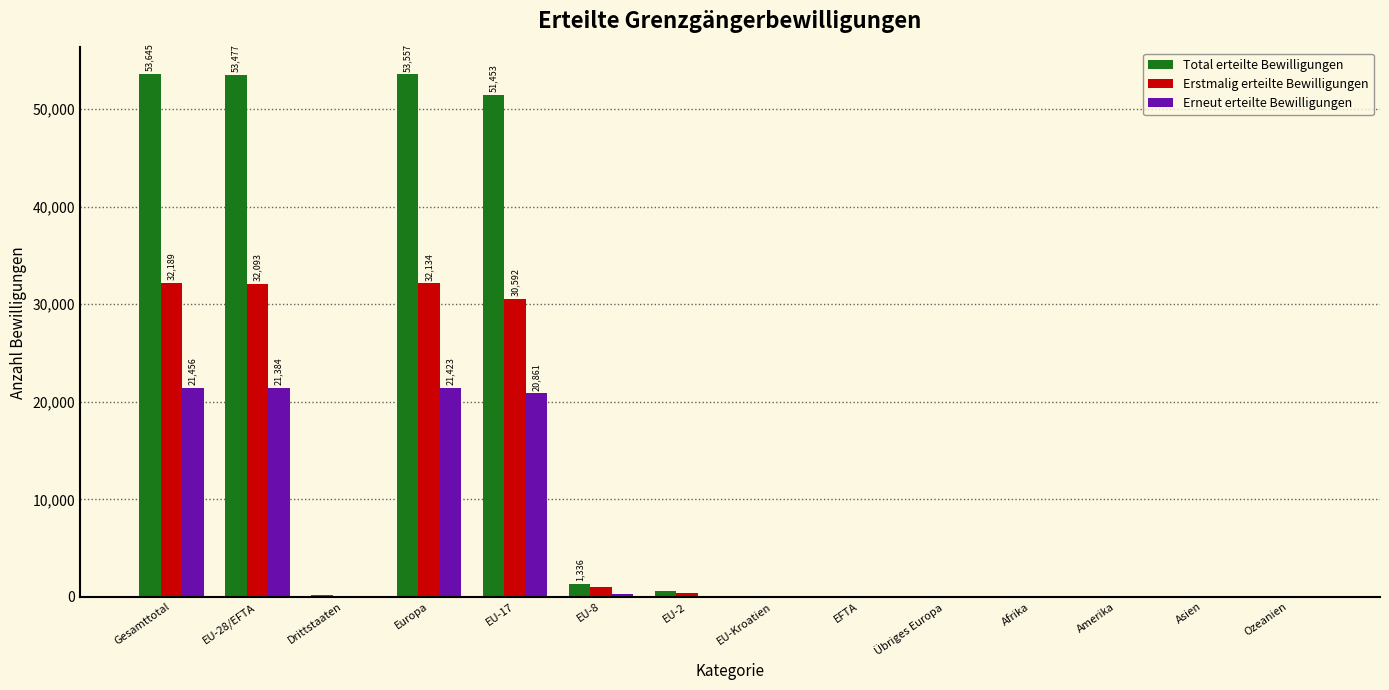

What is the greatest value displayed?

53645